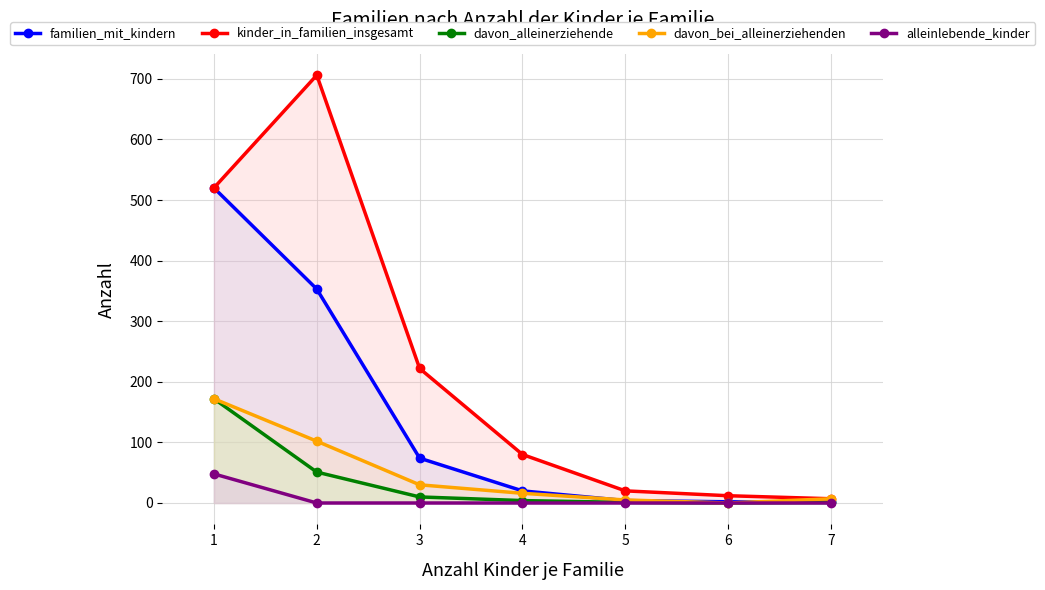

Reading left to right, list all the values displayed in this chart.

familien_mit_kindern: 520	353	74	20	4	2	1
kinder_in_familien_insgesamt: 520	706	222	80	20	12	7
davon_alleinerziehende: 172	51	10	4	1	0	1
davon_bei_alleinerziehenden: 172	102	30	16	5	0	7
alleinlebende_kinder: 48	0	0	0	0	0	0